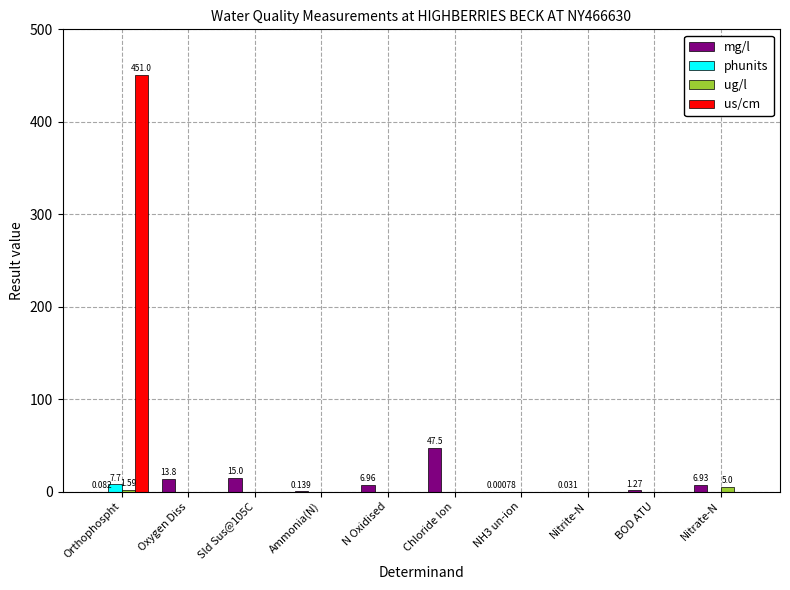

Is it true that mg/l equals 0.1 at Orthophospht?

True